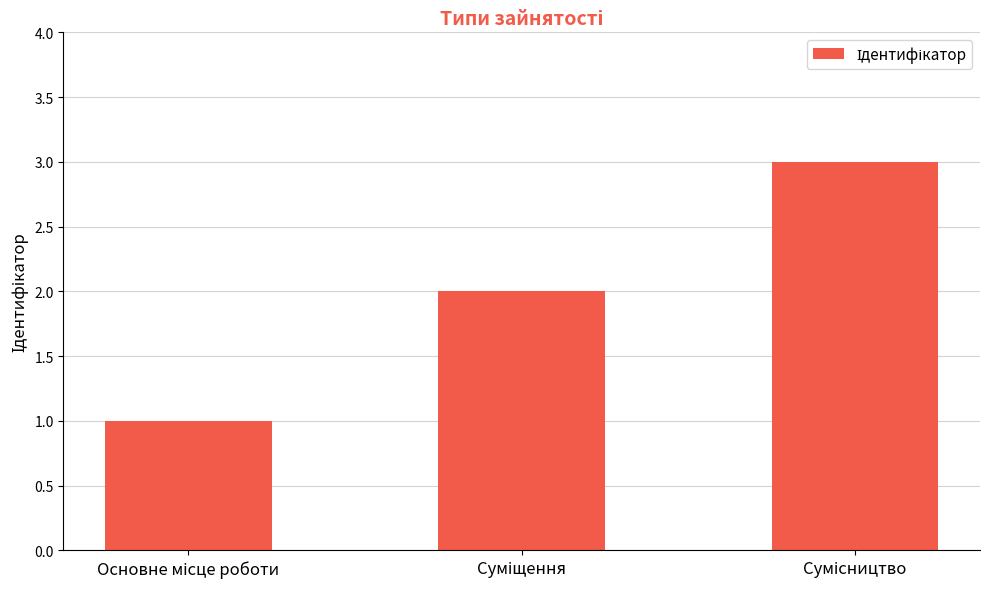

What is the sum of all values?

6